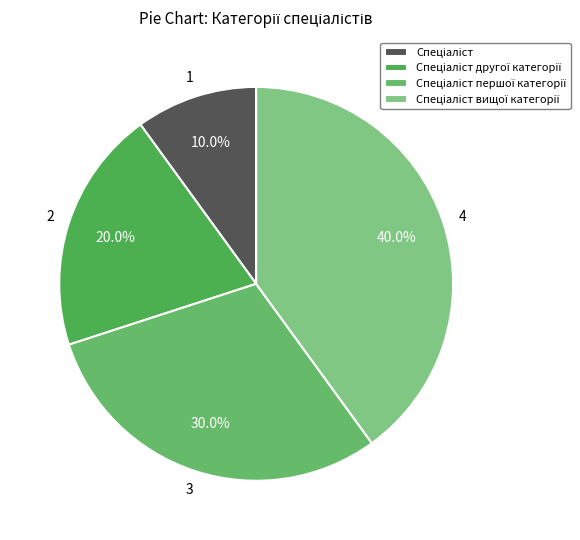

To the nearest percent, what is the difference between the largest and smallest slice percentages?

30%